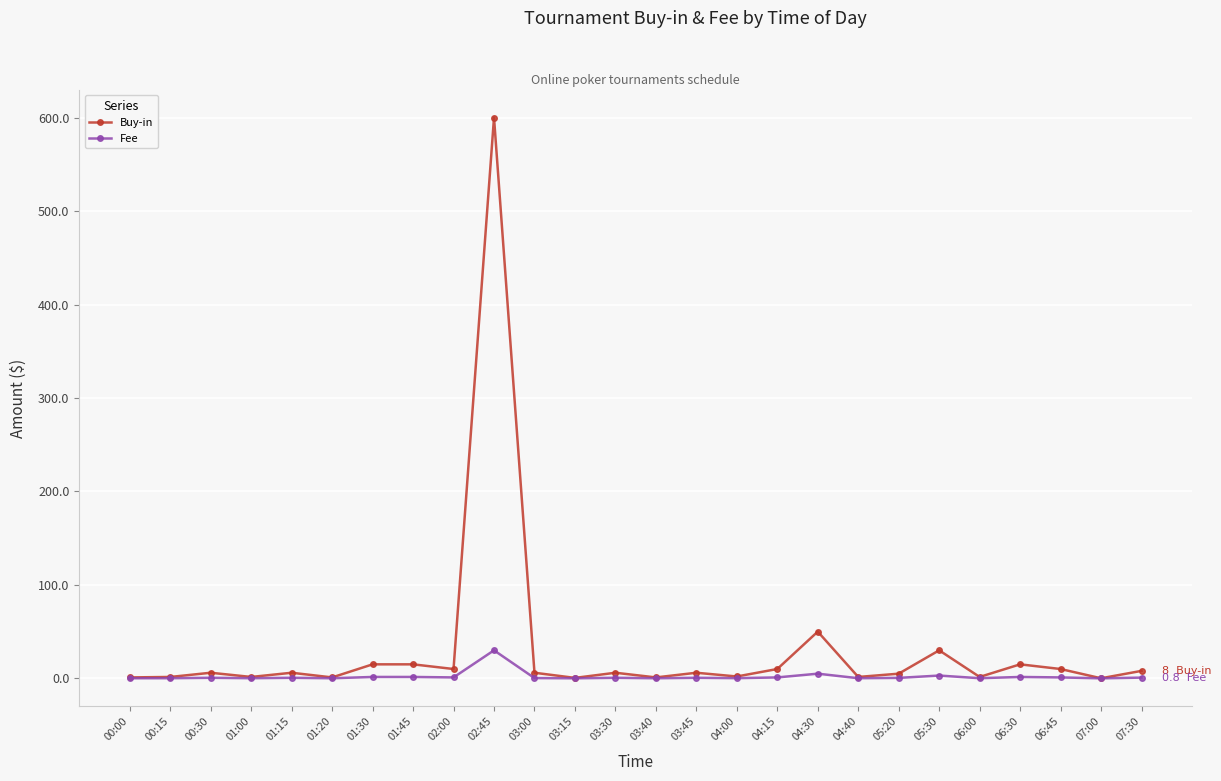

Which series has the largest total across all categories?

Buy-in